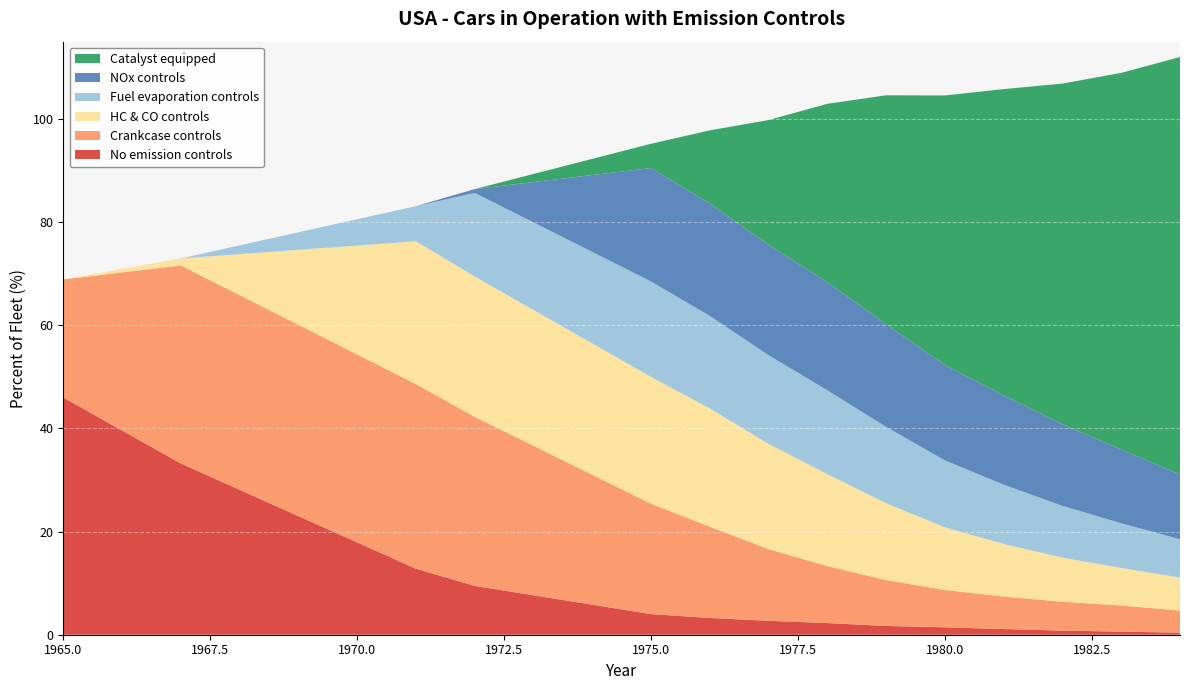

Reading left to right, what are all the values shown in this chart?

No emission controls: 1965=46.0	1967=33.2	1971=12.8	1972=9.5	1975=4.0	1976=3.2	1977=2.7	1978=2.3	1979=1.7	1980=1.4	1981=1.1	1982=0.8	1983=0.6	1984=0.4
Crankcase controls: 1965=22.9	1967=38.4	1971=35.8	1972=32.8	1975=21.4	1976=17.7	1977=13.9	1978=11.0	1979=8.9	1980=7.2	1981=6.3	1982=5.6	1983=5.1	1984=4.3
HC & CO controls: 1965=0.0	1967=1.4	1971=27.7	1972=27.2	1975=24.6	1976=22.9	1977=20.4	1978=17.8	1979=14.9	1980=12.1	1981=10.2	1982=8.6	1983=7.3	1984=6.4
Fuel evaporation controls: 1965=0.0	1967=0.0	1971=6.8	1972=16.2	1975=18.5	1976=17.9	1977=17.2	1978=16.3	1979=14.8	1980=13.0	1981=11.5	1982=10.0	1983=8.7	1984=7.4
NOx controls: 1965=0.0	1967=0.0	1971=0.0	1972=0.7	1975=22.0	1976=21.8	1977=21.4	1978=21.0	1979=19.9	1980=18.5	1981=17.3	1982=15.8	1983=14.3	1984=12.6
Catalyst equipped: 1965=0.0	1967=0.0	1971=0.0	1972=0.0	1975=4.7	1976=14.2	1977=24.2	1978=34.6	1979=44.4	1980=52.3	1981=59.4	1982=66.1	1983=73.0	1984=80.9